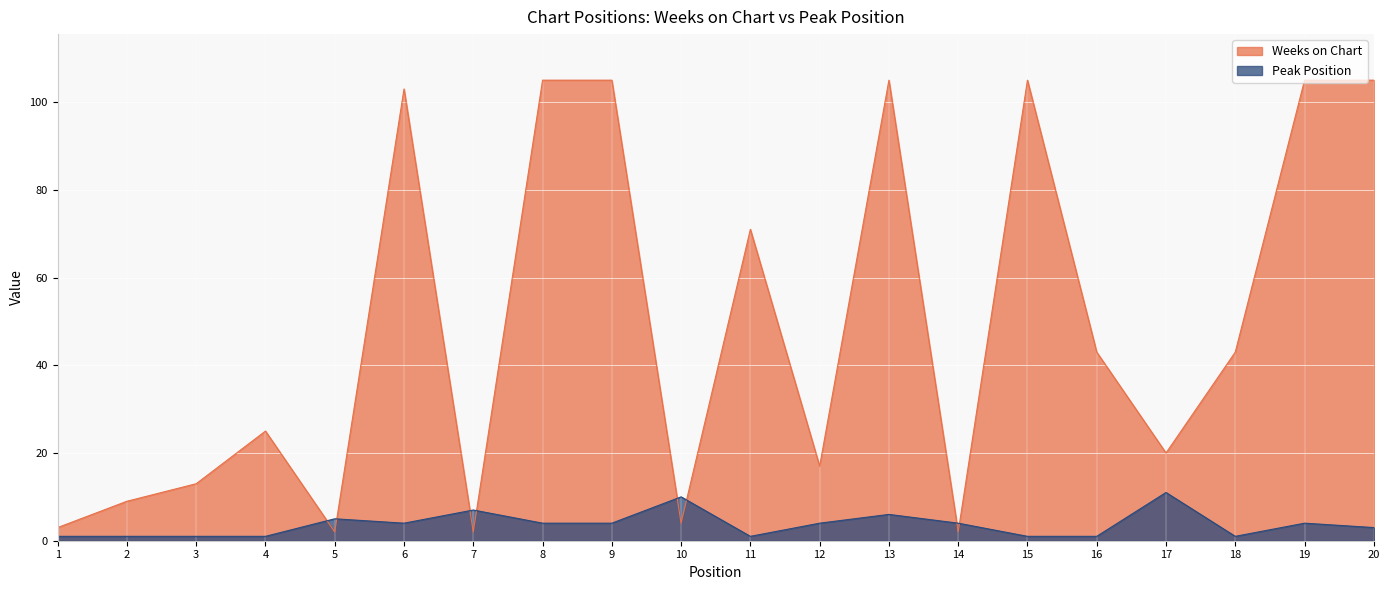

True or false: Peak Position and Weeks on Chart intersect in this chart.

True